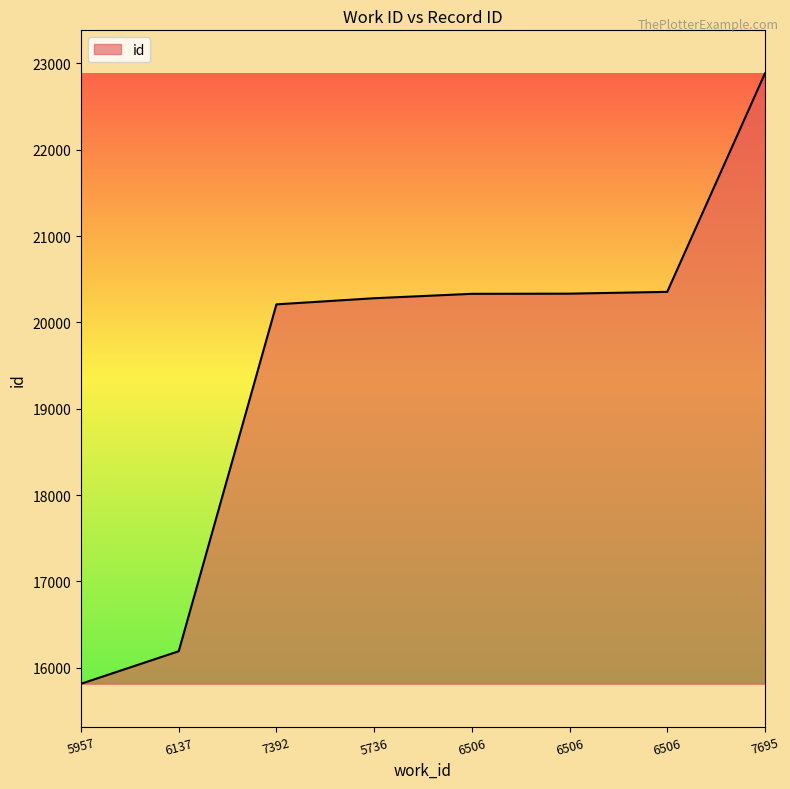

What is the label of the 5th point from the left?

6506